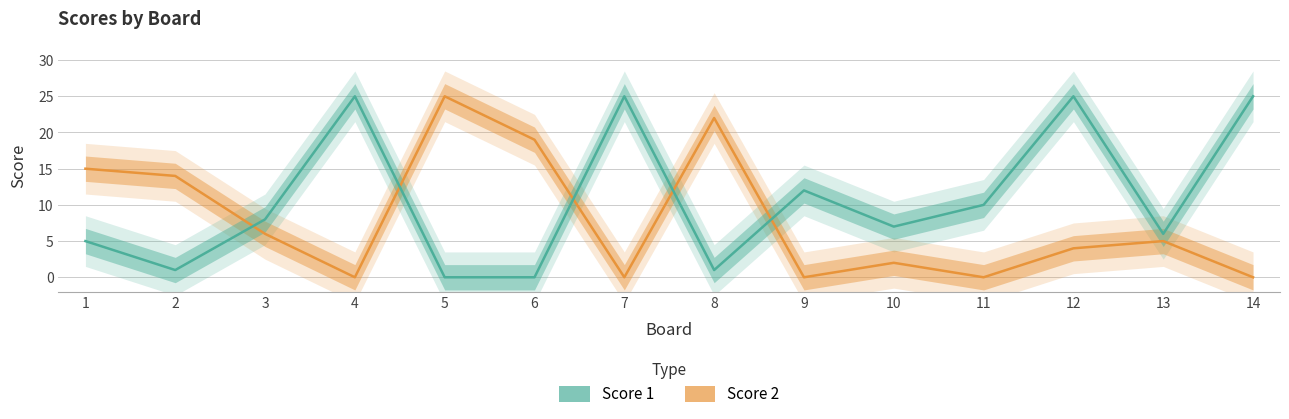

Which series has the largest total across all categories?

Score 1